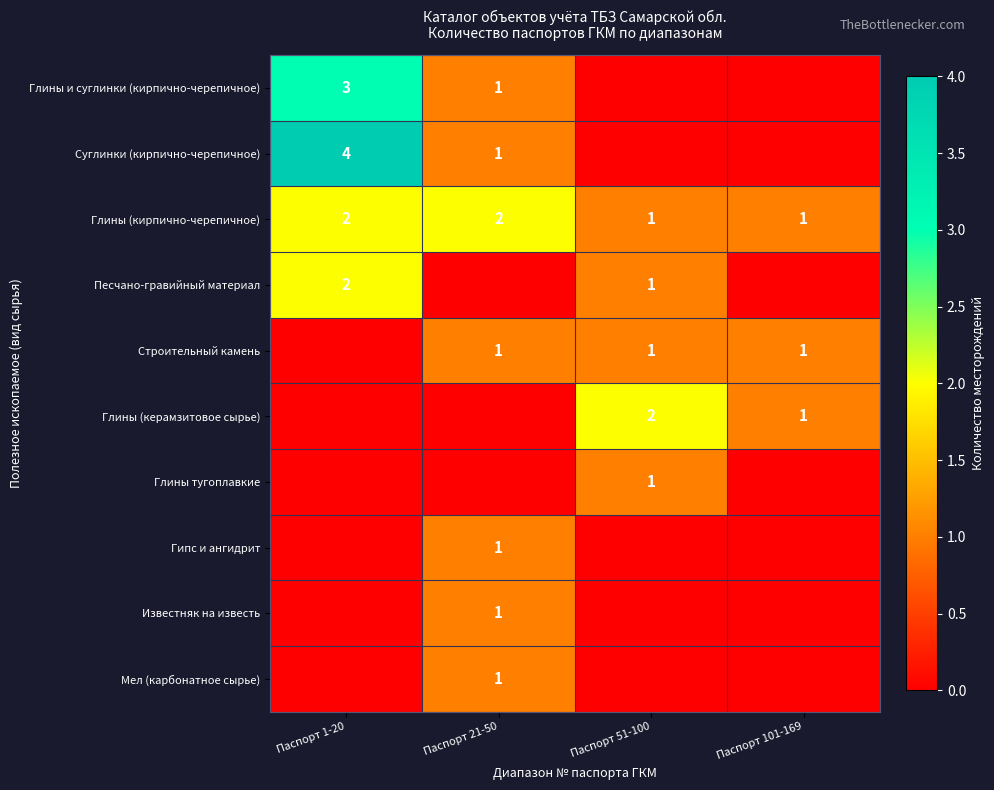

Is it true that Глины (кирпично-черепичное) equals 2 at Паспорт 1-20?

True